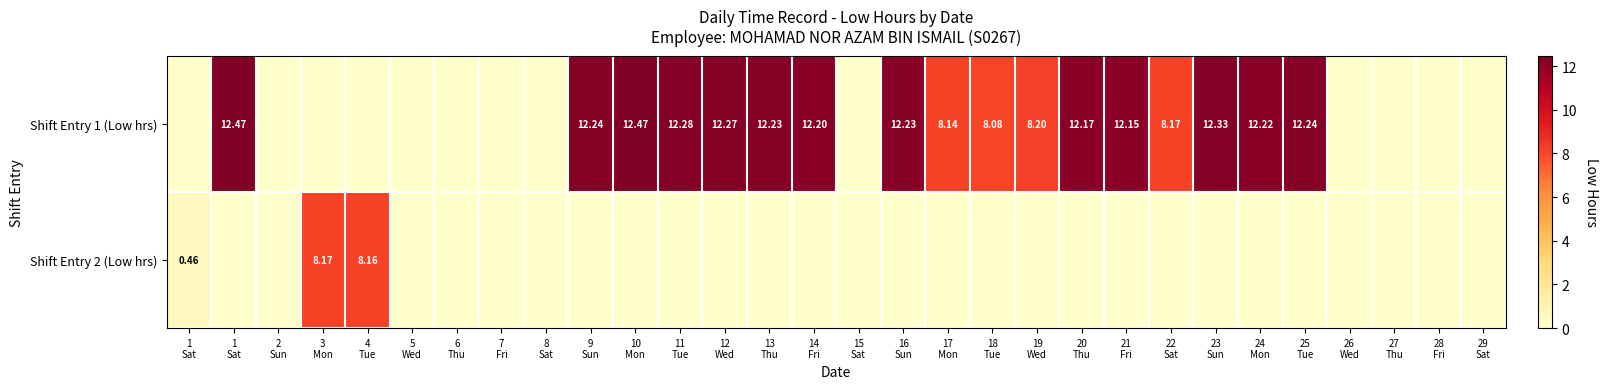

At which category does the chart reach its minimum across all series?

1
Sat